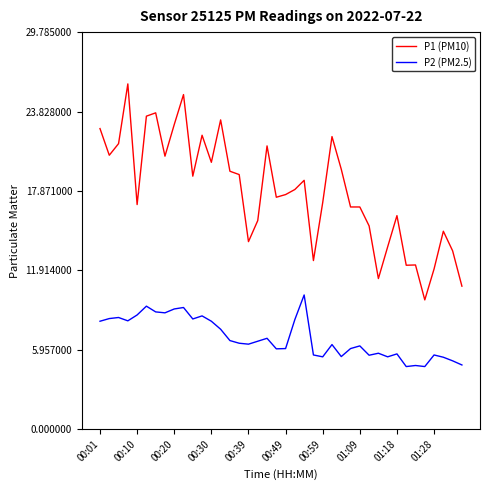

True or false: P1 (PM10) and P2 (PM2.5) intersect in this chart.

False